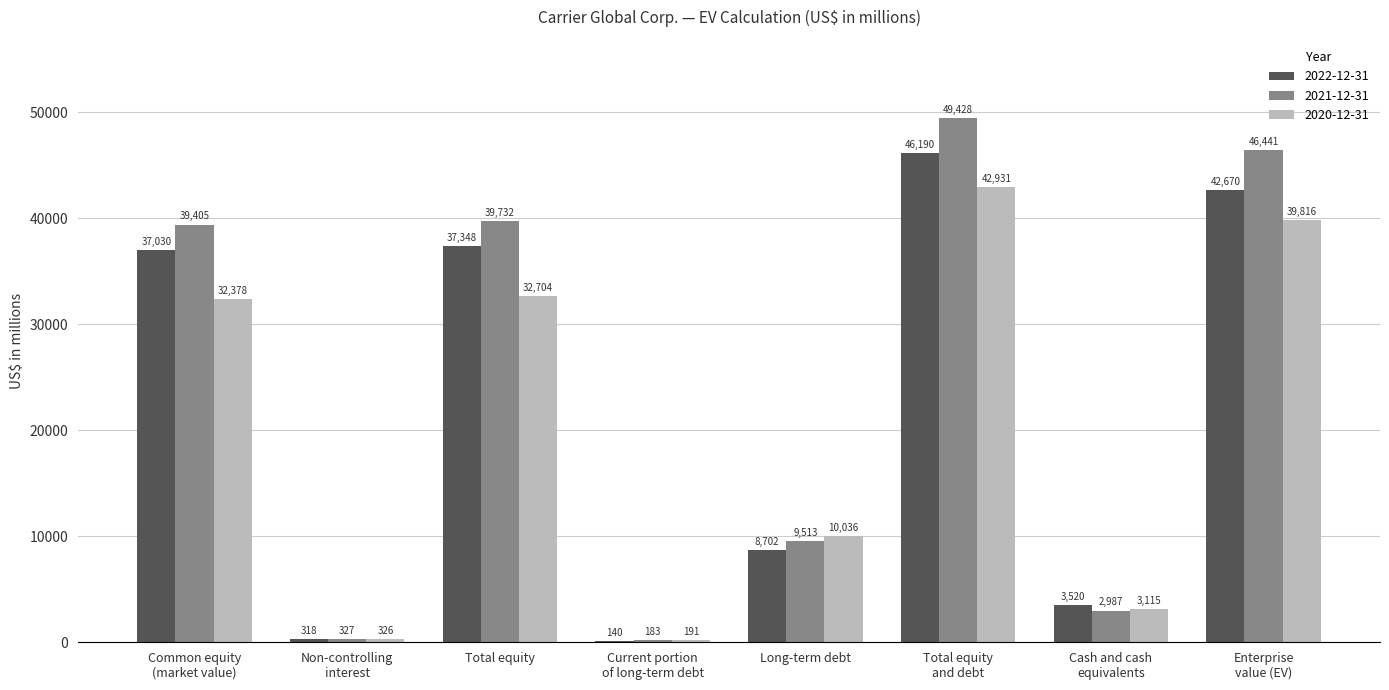

Reading left to right, what are all the values shown in this chart?

2022-12-31: 37030	318	37348	140	8702	46190	3520	42670
2021-12-31: 39405	327	39732	183	9513	49428	2987	46441
2020-12-31: 32378	326	32704	191	10036	42931	3115	39816